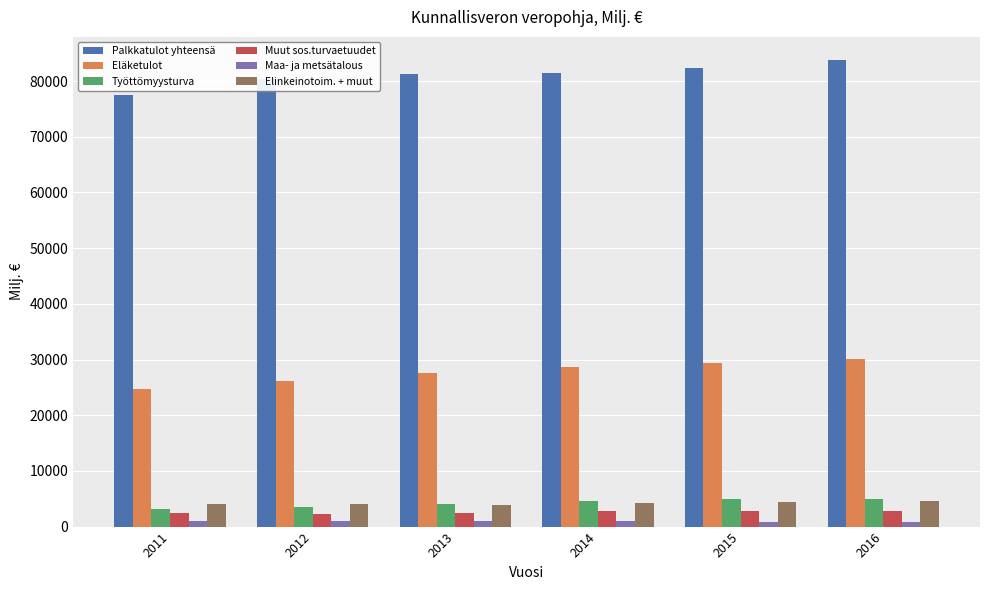

How many data points does each series have?

6